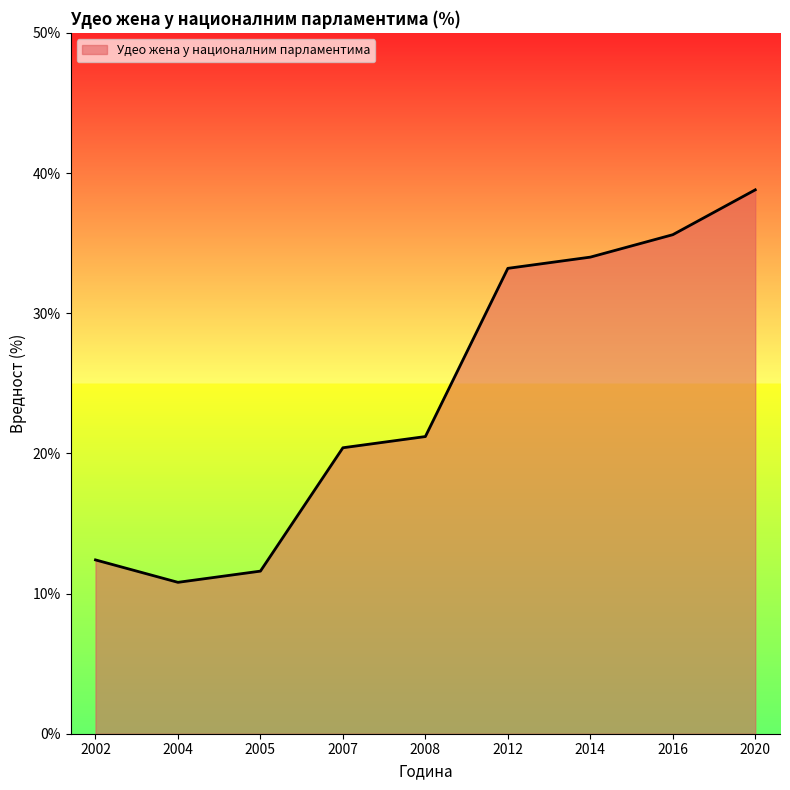

Reading left to right, list all the values displayed in this chart.

2002=12.4	2004=10.8	2005=11.6	2007=20.4	2008=21.2	2012=33.2	2014=34.0	2016=35.6	2020=38.8